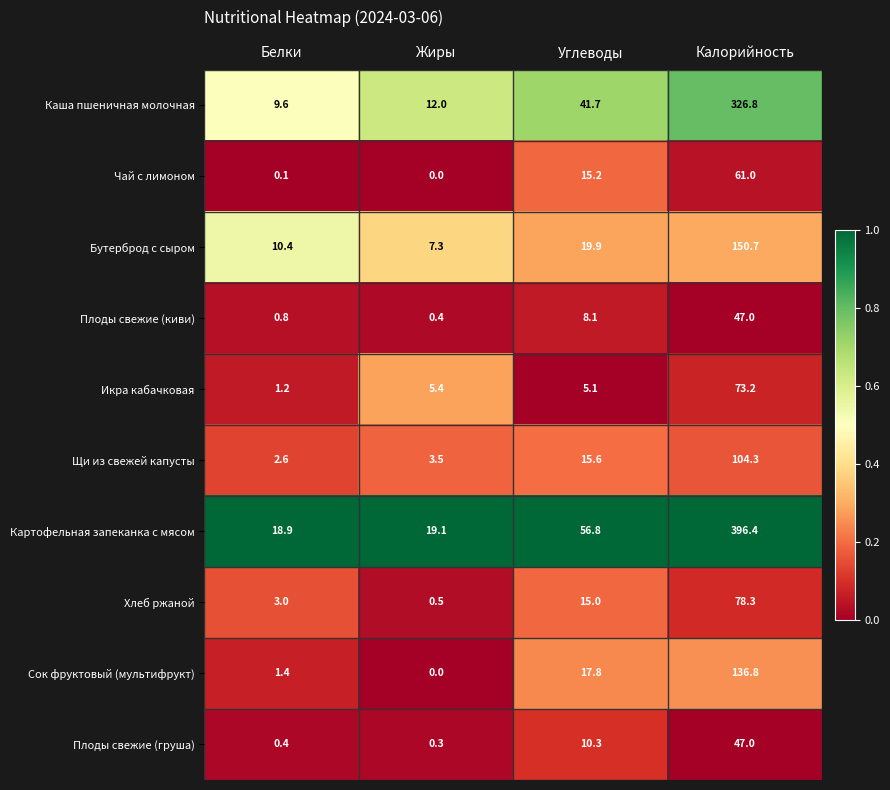

Which category has the highest value across all series?

Калорийность